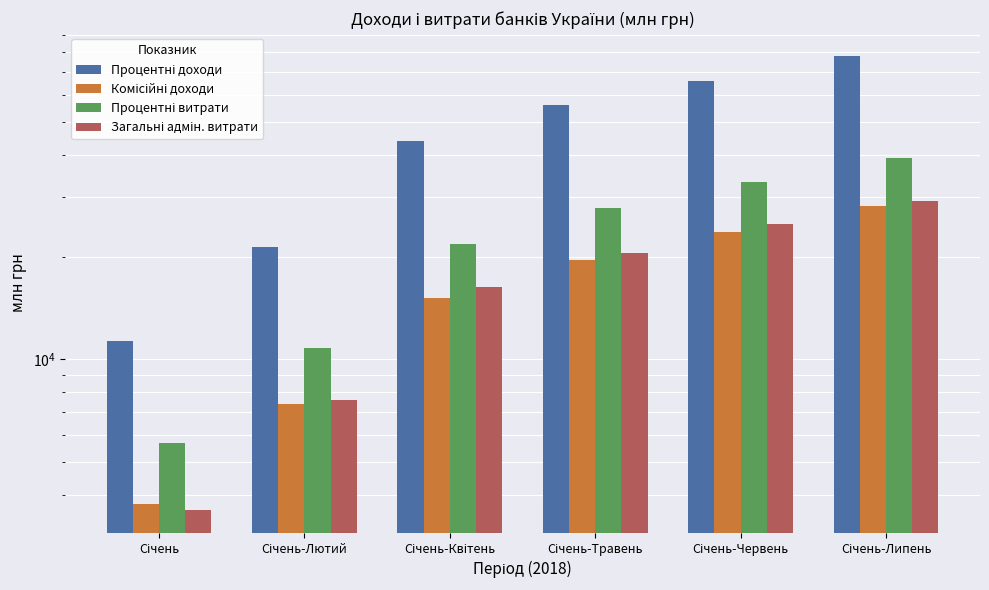

What value does the Комісійні доходи series have at Січень-Лютий?

7396